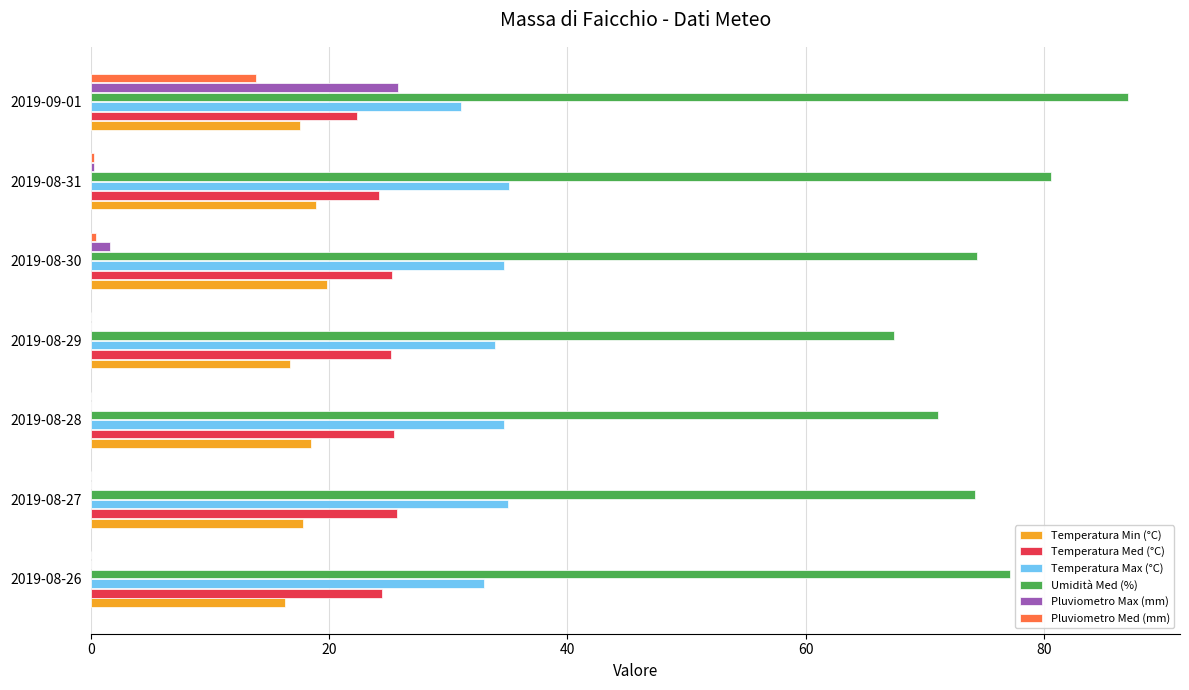

The Temperatura Min (°C) series shows 18.5 at 2019-08-28. True or false?

True